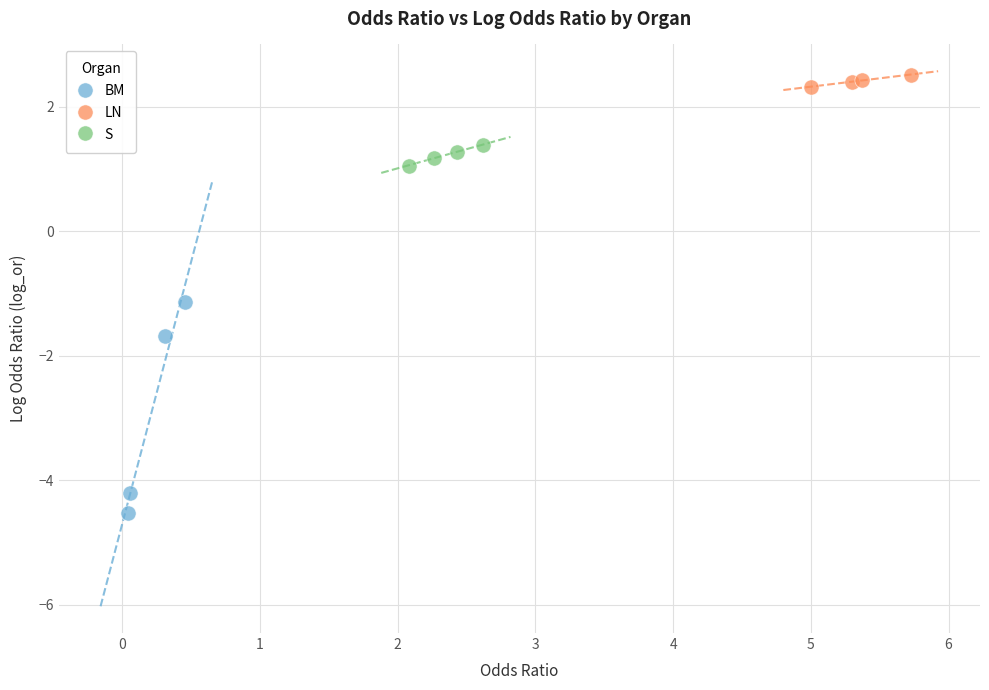

Which series has the widest spread of Y values?

BM